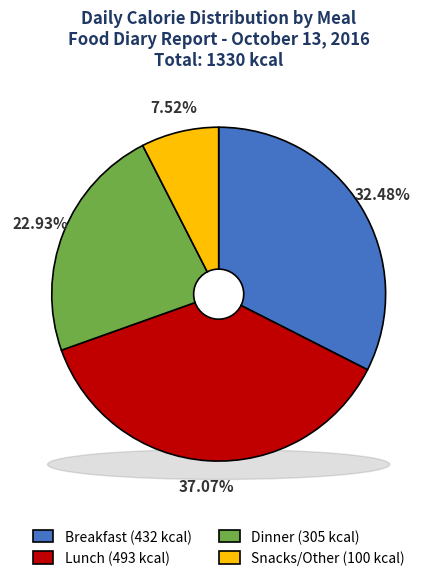

Which slice is the largest?

Lunch